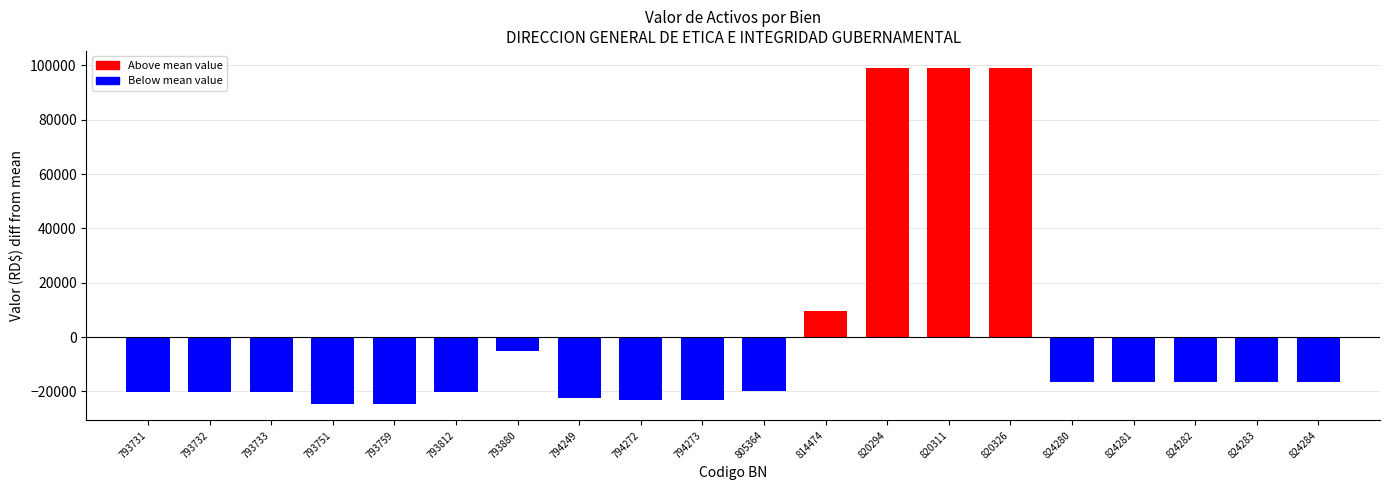

What is the approximate value at 794272?

-23215.0